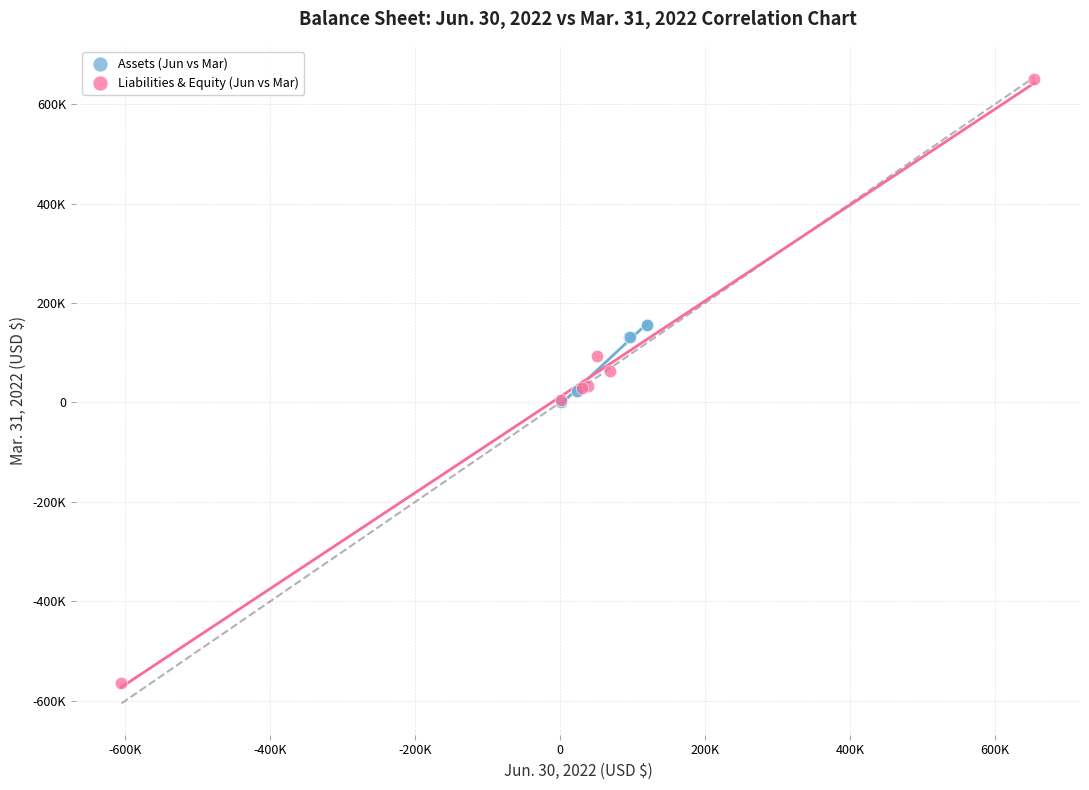

Which series contains the lowest Y value?

Liabilities & Equity (Jun vs Mar)